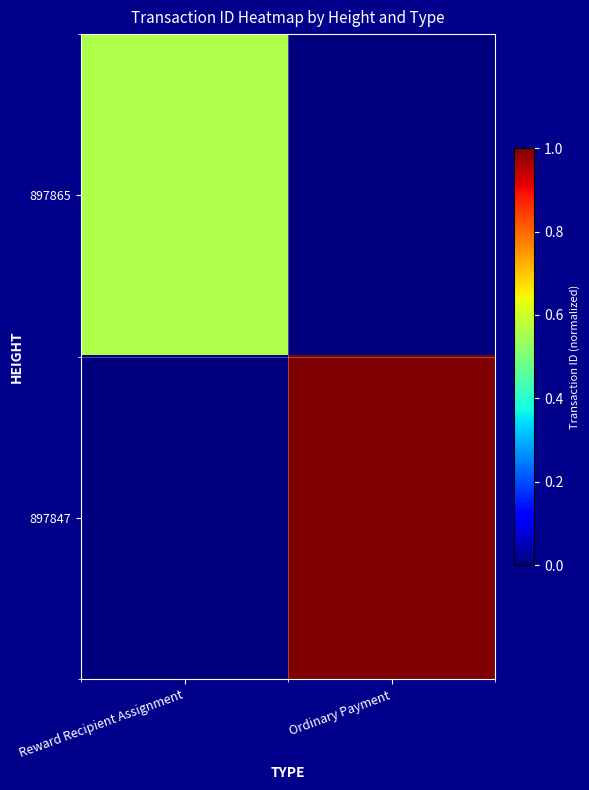

Rank the series at Reward Recipient Assignment from highest to lowest value.

897865, 897847